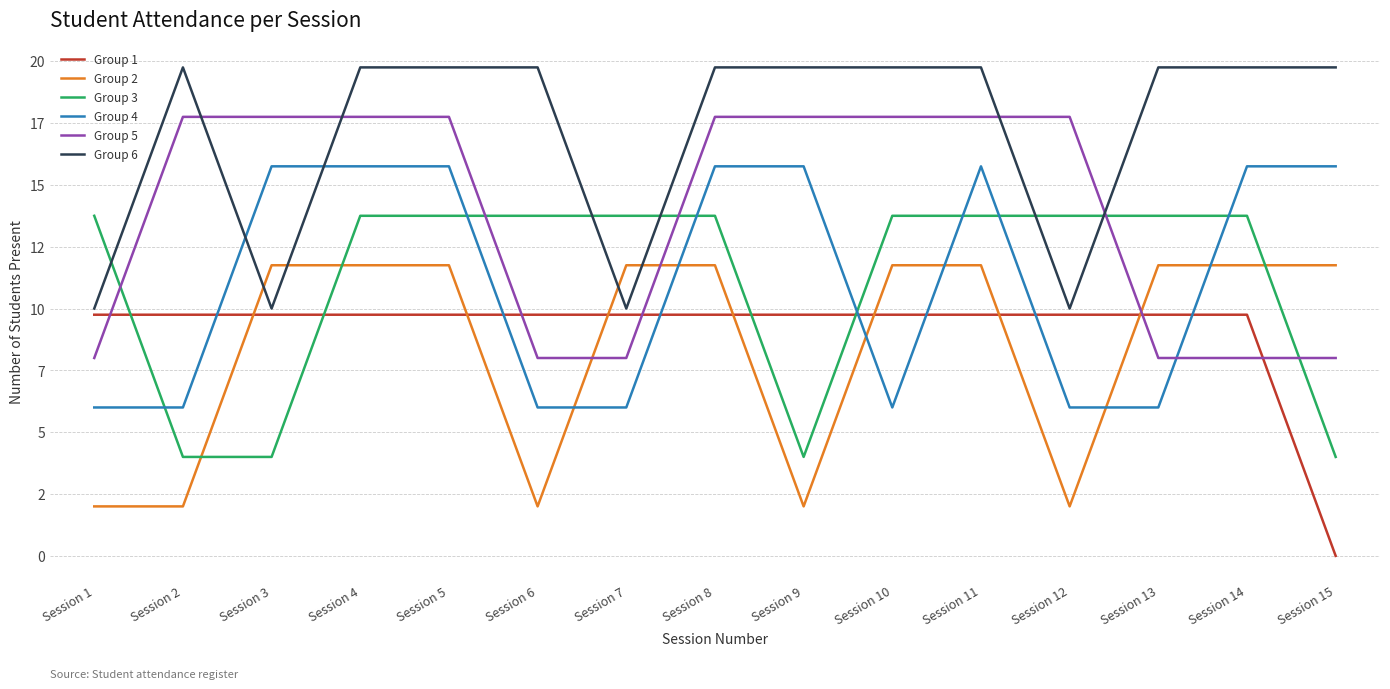

At which category is the sum across all series the highest?

Session 4